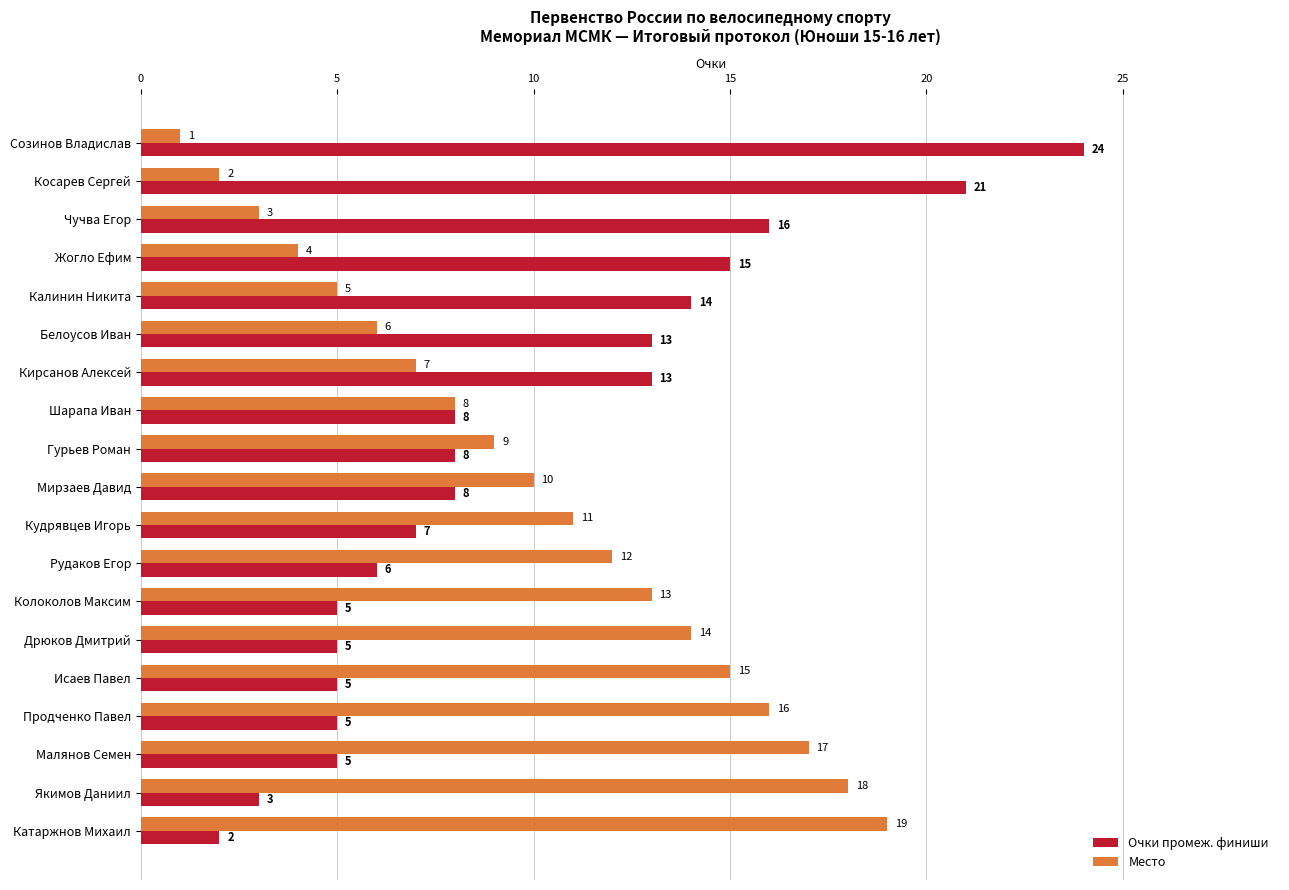

Which series has the largest total across all categories?

Место